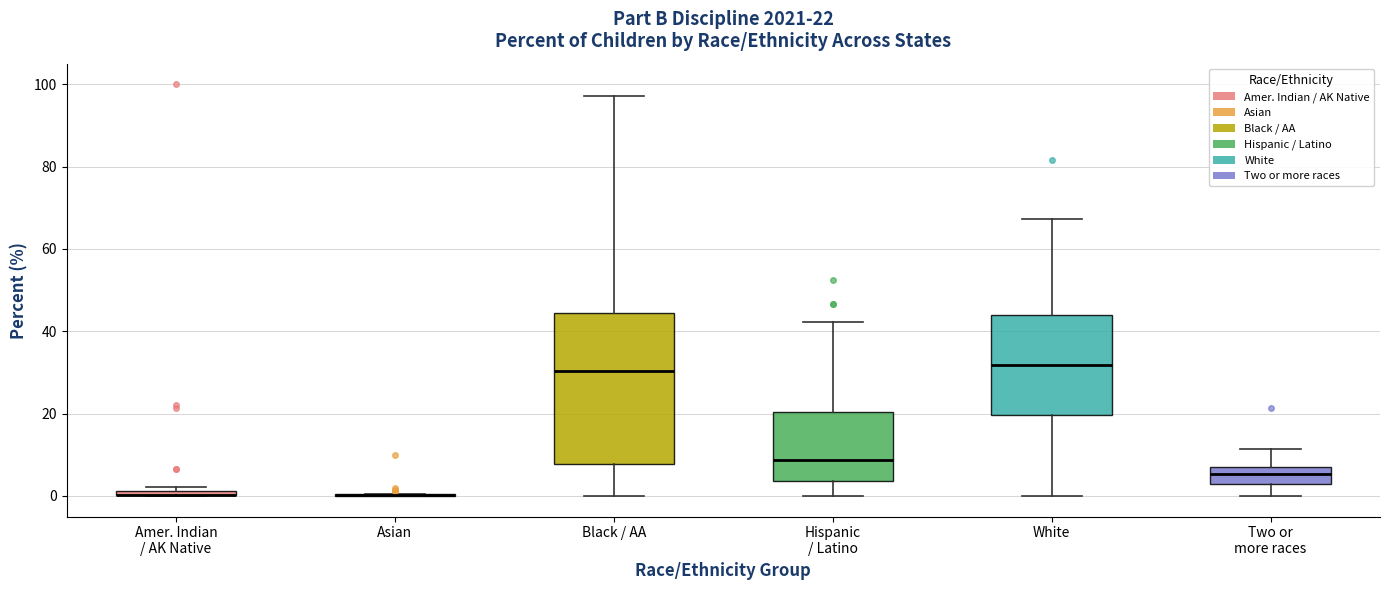

Comparing the boxes themselves (not the whiskers), which one is the tallest?

Black / AA